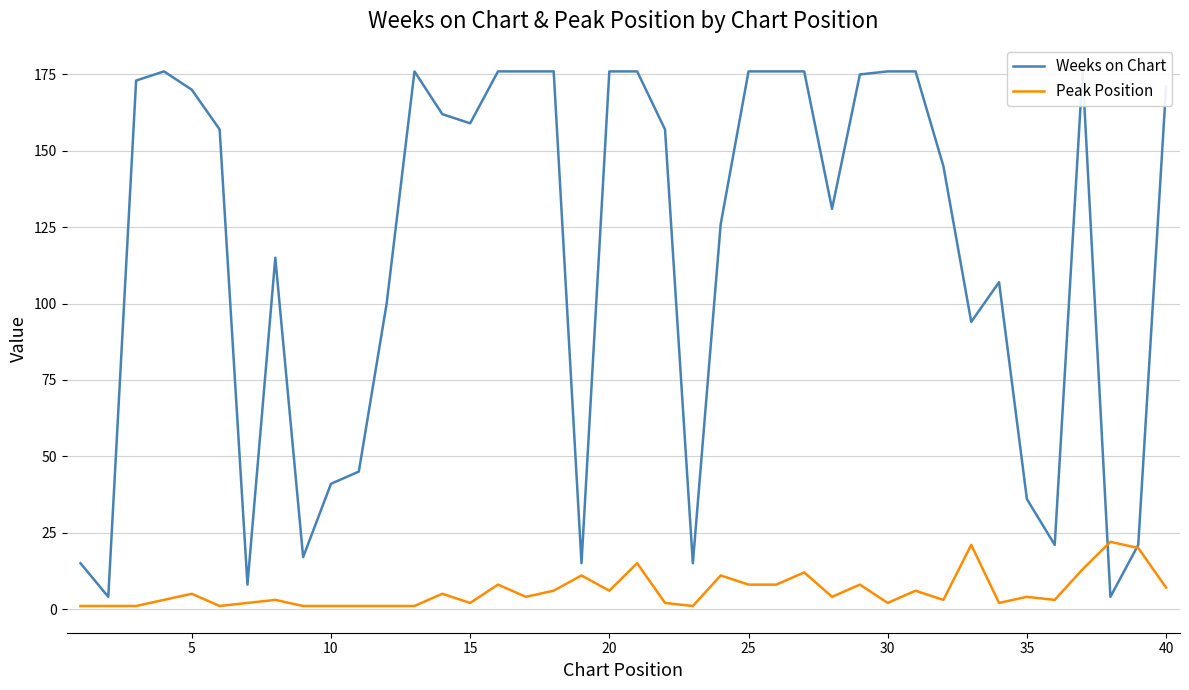

List the series in order of their overall mean, highest first.

Weeks on Chart, Peak Position